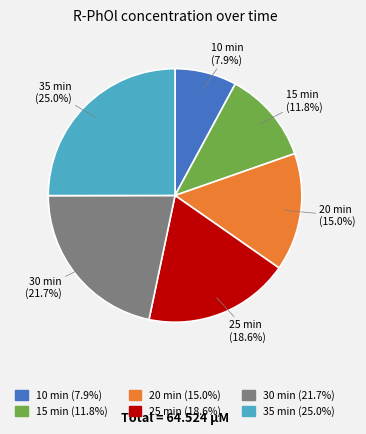

How many segments does this pie chart have?

6